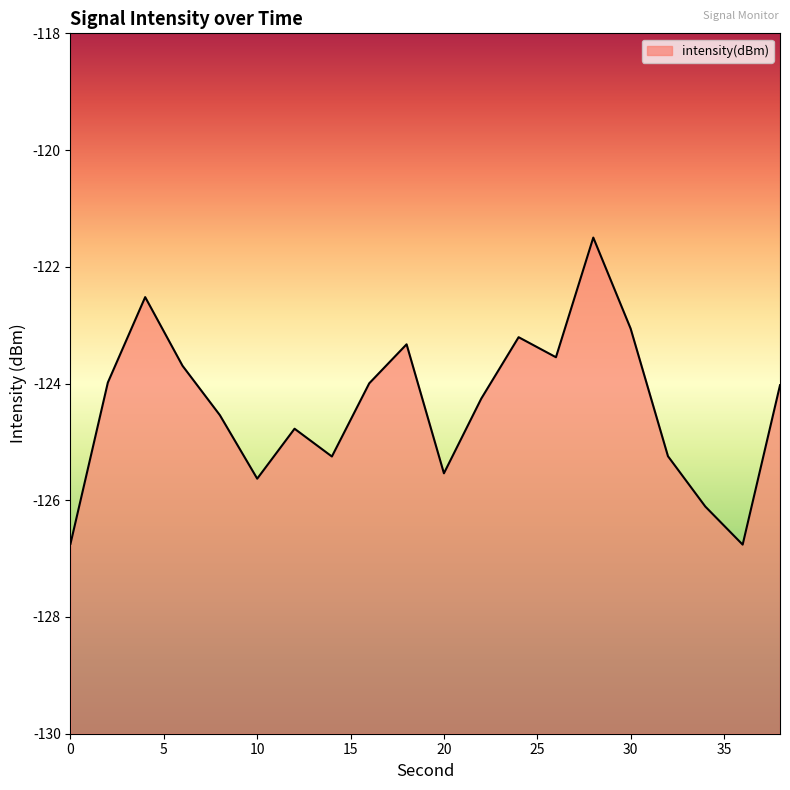

What is the minimum value shown in the chart?

-126.8